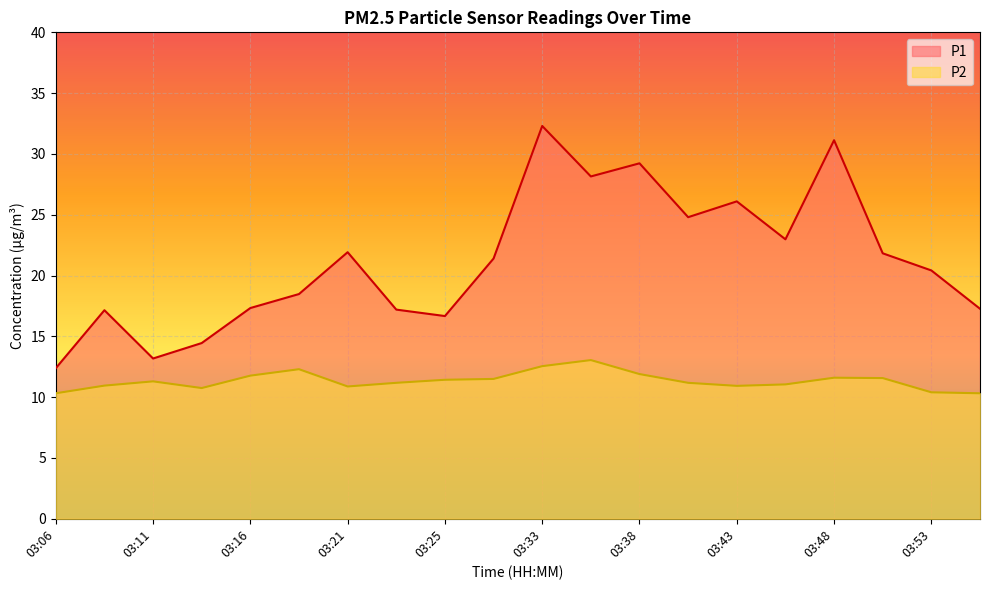

Which series has the widest spread of values?

P1